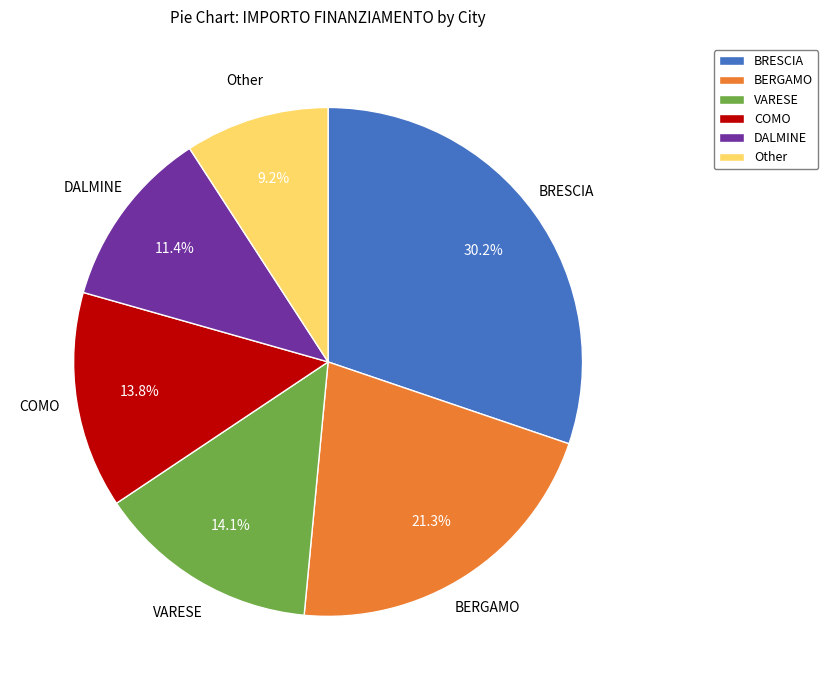

Is there a majority slice in this chart?

No